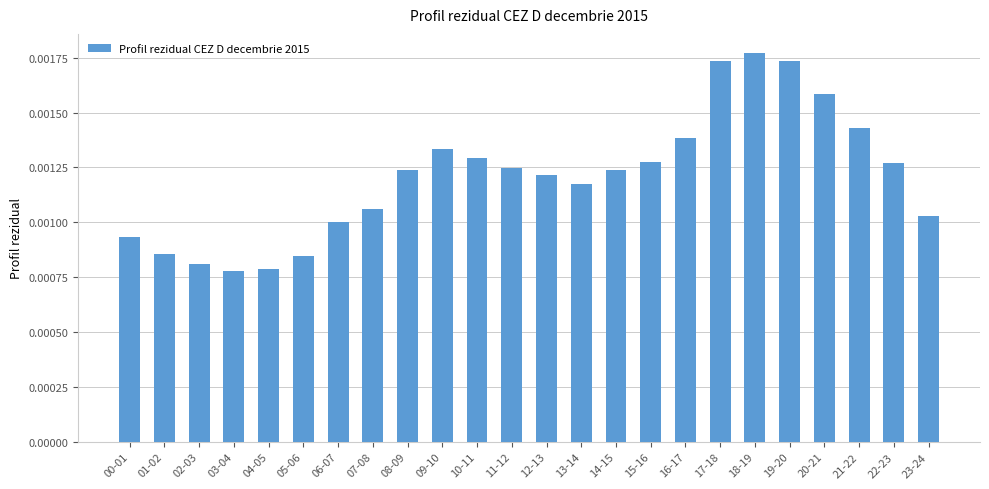

What is the label of the 12th bar from the left?

11-12